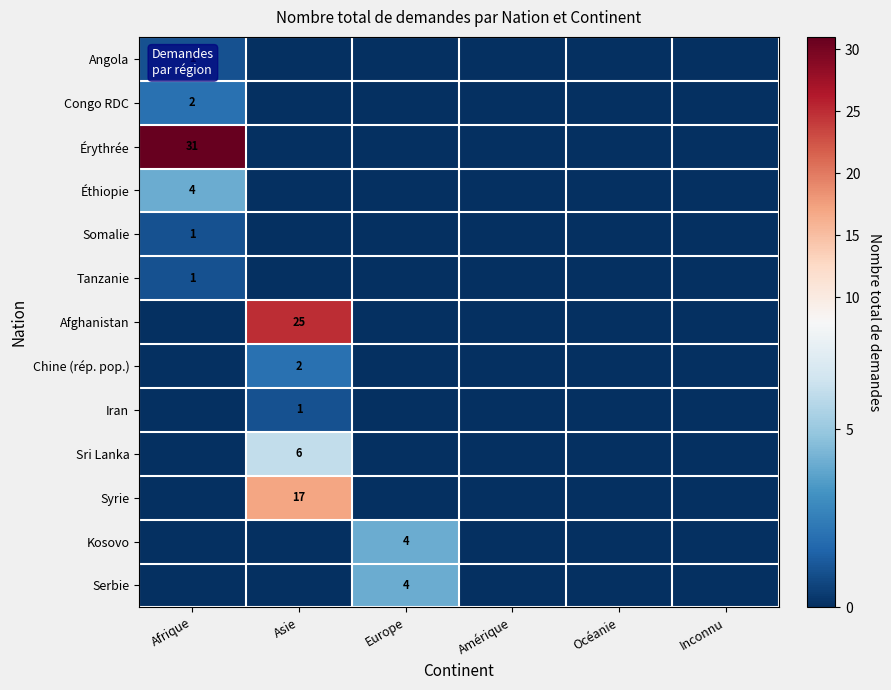

The Chine (rép. pop.) series shows 2 at Asie. True or false?

True